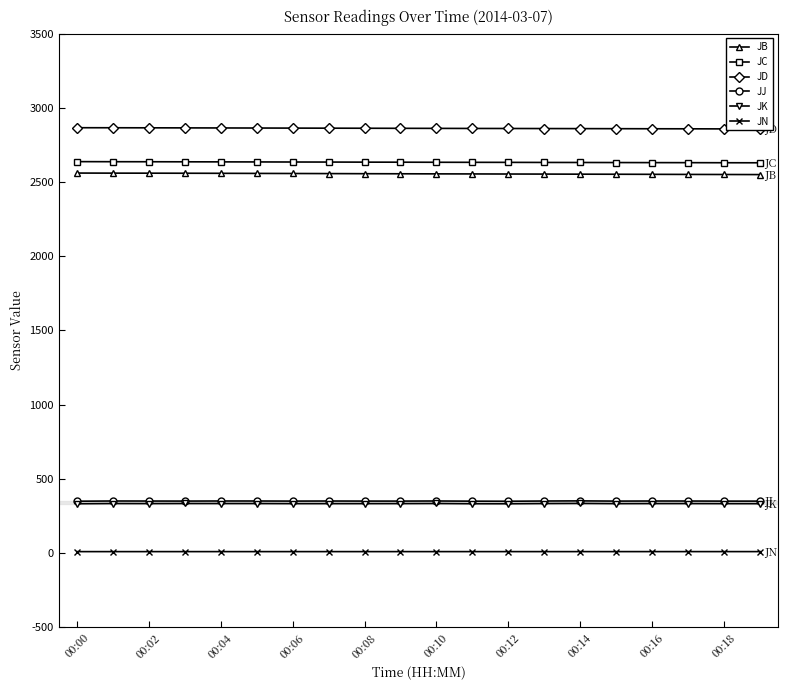

What is the label of the 5th point from the right?

15